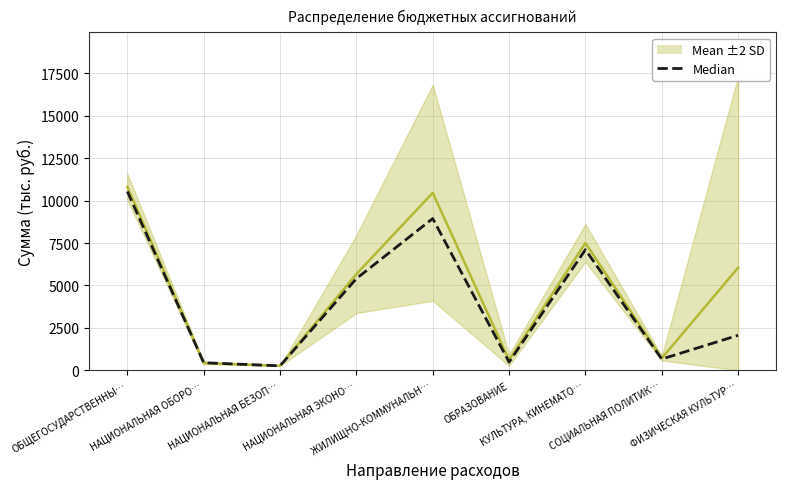

What is the maximum value shown in the chart?

10540.5